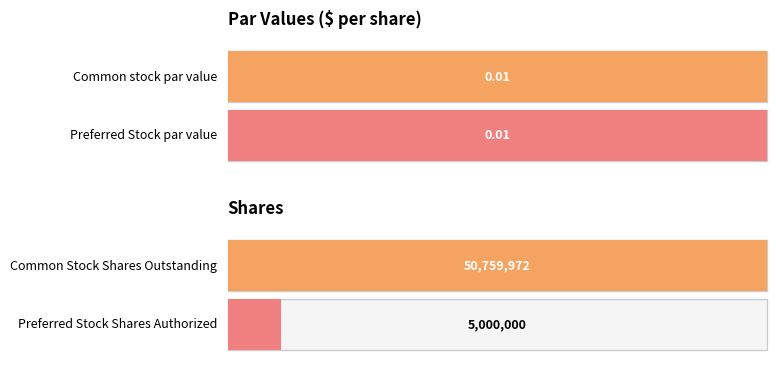

The value at Preferred Stock Shares Authorized is 6911119.0. True or false?

False